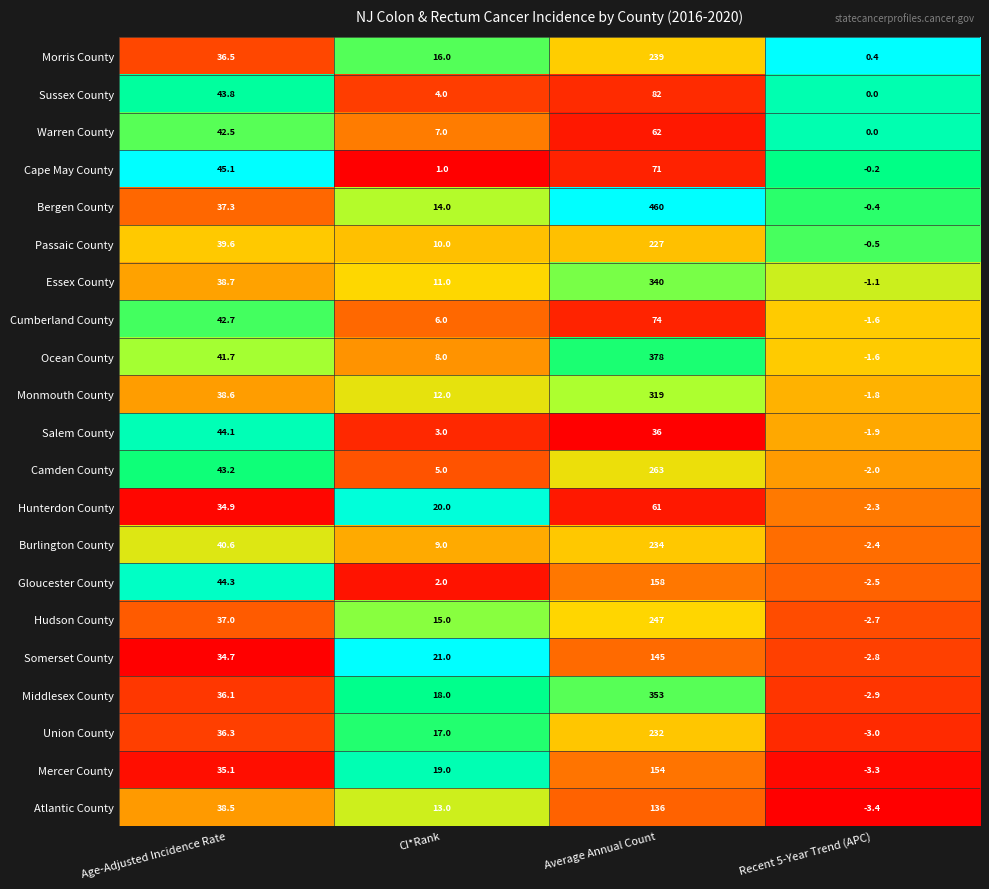

What is the minimum value for Passaic County?

-0.5